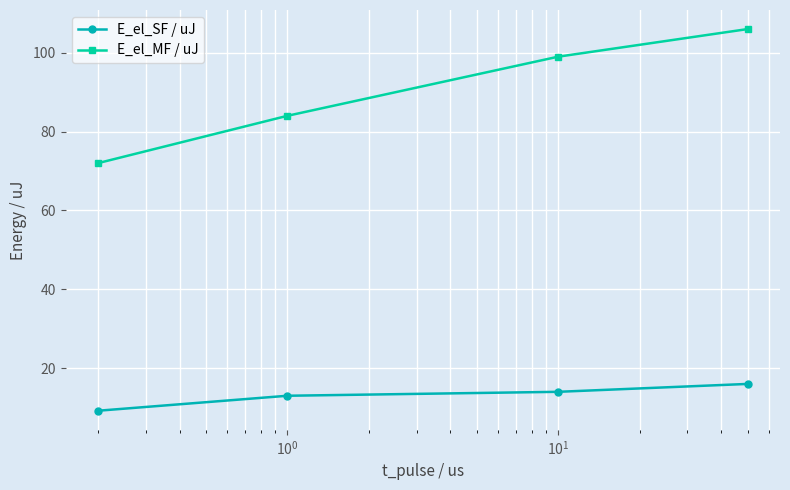

True or false: E_el_MF / uJ has more than 2 points higher than both neighbors.

False